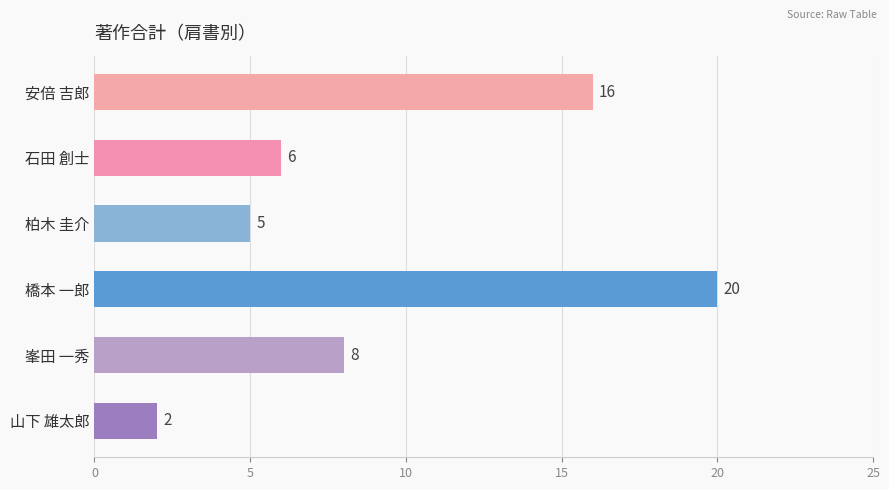

What is the value of the 4th bar from the top?

20